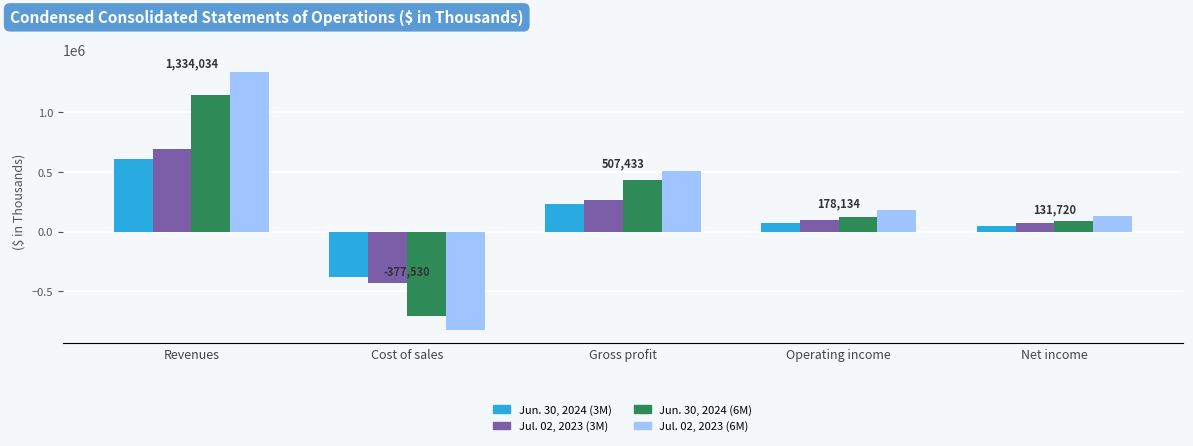

What is the difference between the maximum and minimum values in the Jul. 02, 2023 (6M) series?

2160635